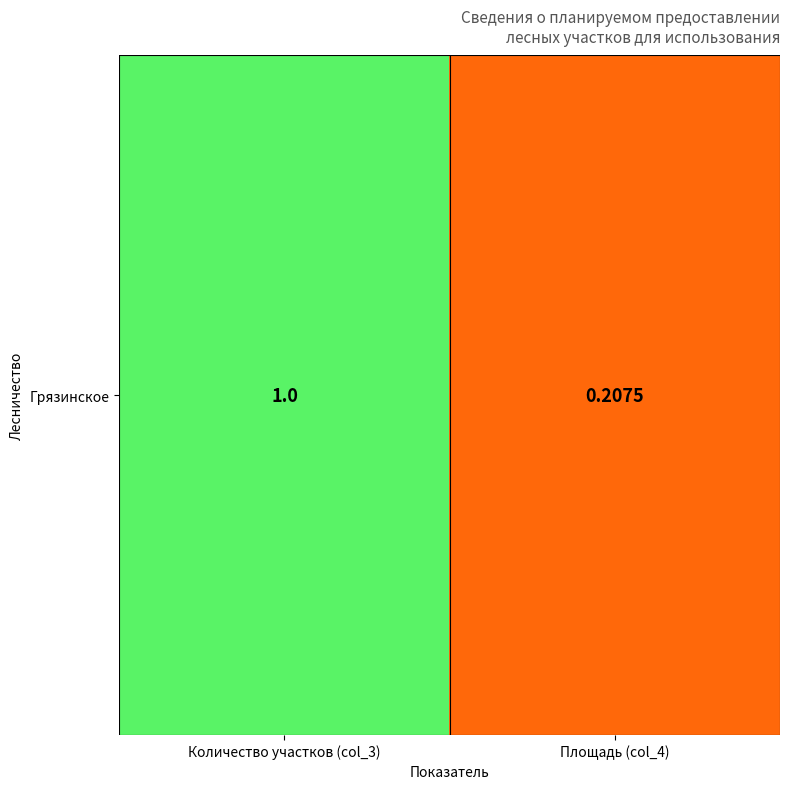

The value at Количество участков (col_3) is 1.0. True or false?

True